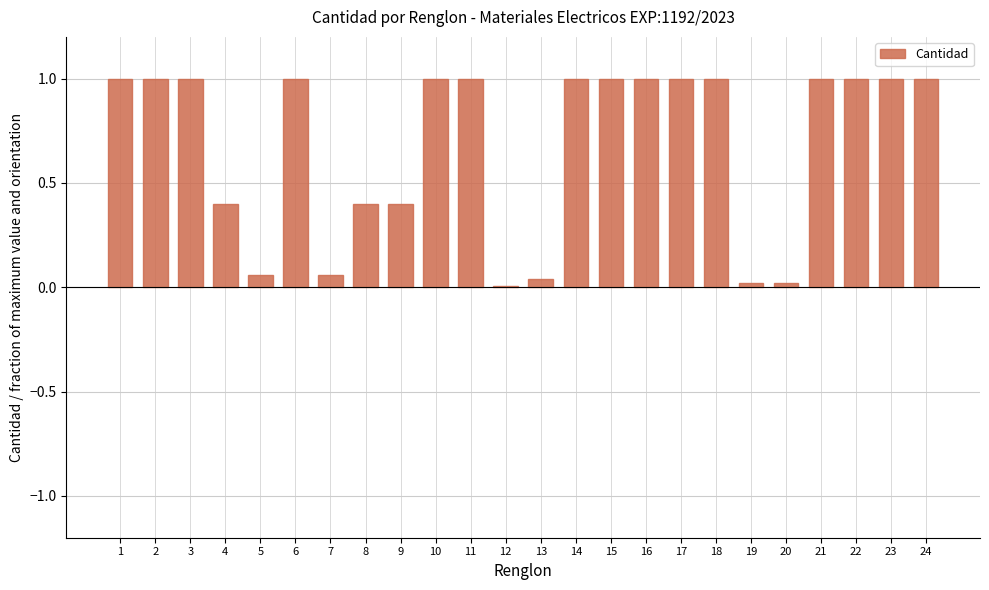

Which has a higher value, 12 or 2?

2